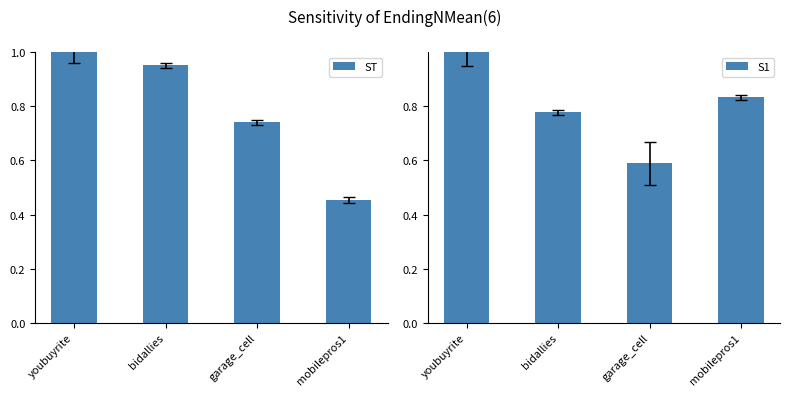

List the series in order of their peak value, highest first.

ST, S1